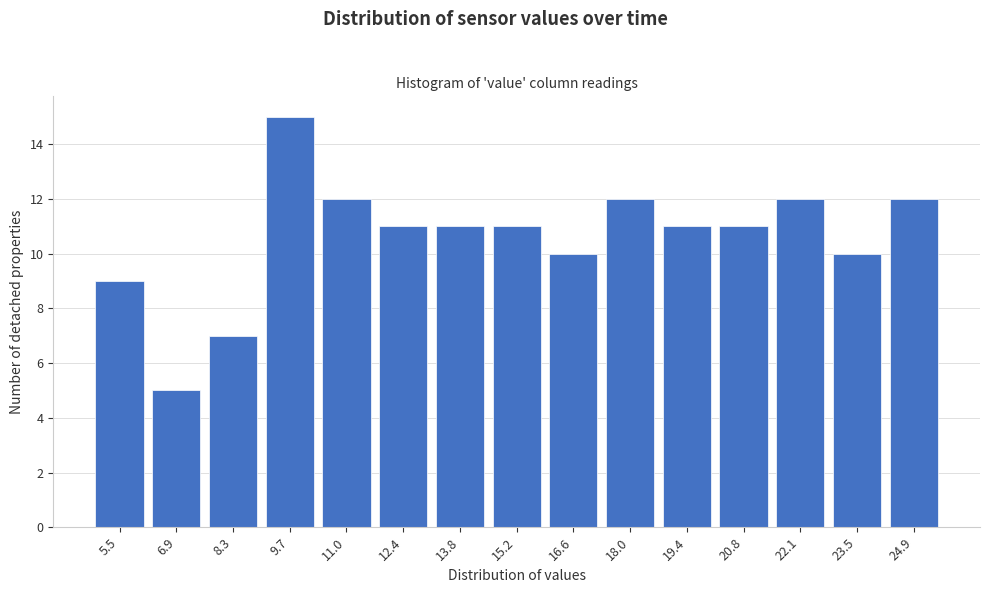

Reading left to right, what are all the values shown in this chart?

5.5=9	6.9=5	8.3=7	9.7=15	11.0=12	12.4=11	13.8=11	15.2=11	16.6=10	18.0=12	19.4=11	20.8=11	22.1=12	23.5=10	24.9=12